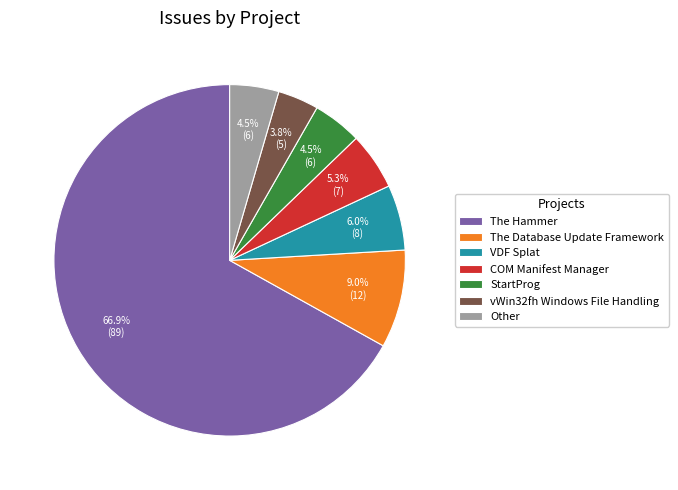

What is the smallest slice in the pie chart?

vWin32fh Windows File Handling